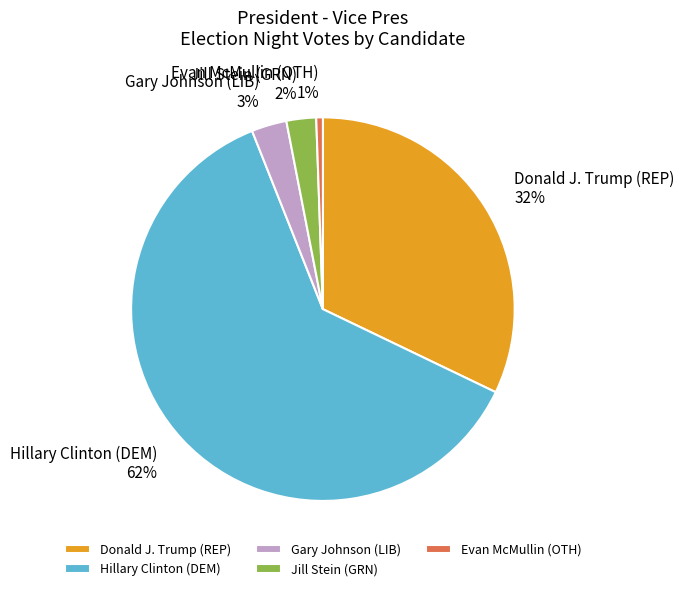

Which has a higher value, Hillary Clinton (DEM) or Gary Johnson (LIB)?

Hillary Clinton (DEM)